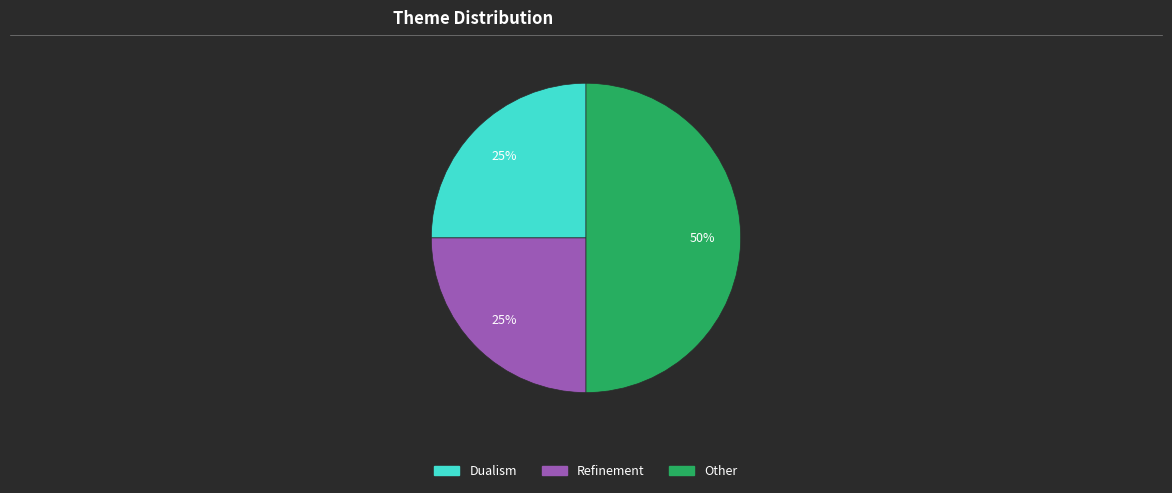

Does Dualism account for over 50% of the chart?

No